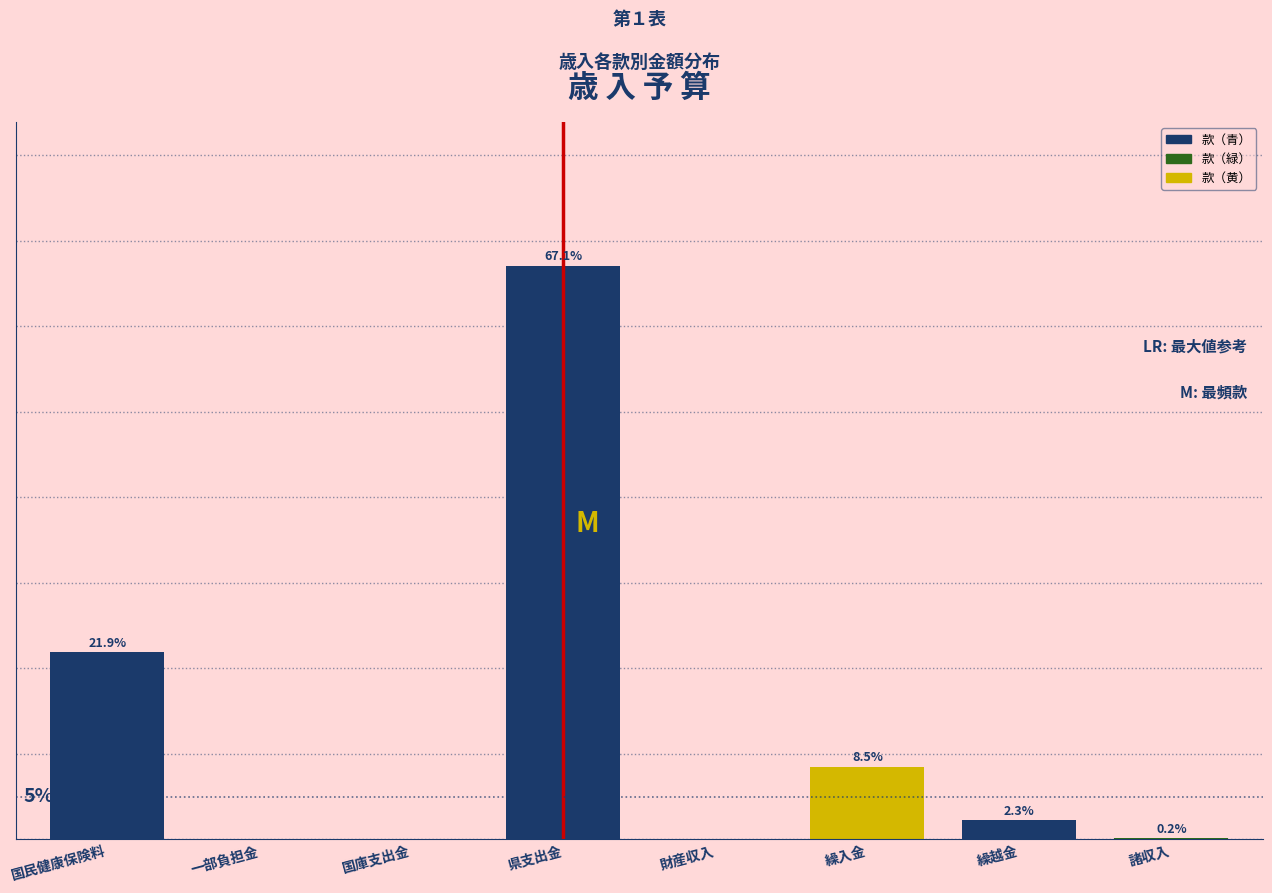

Between 繰入金 and 繰越金, which is larger?

繰入金